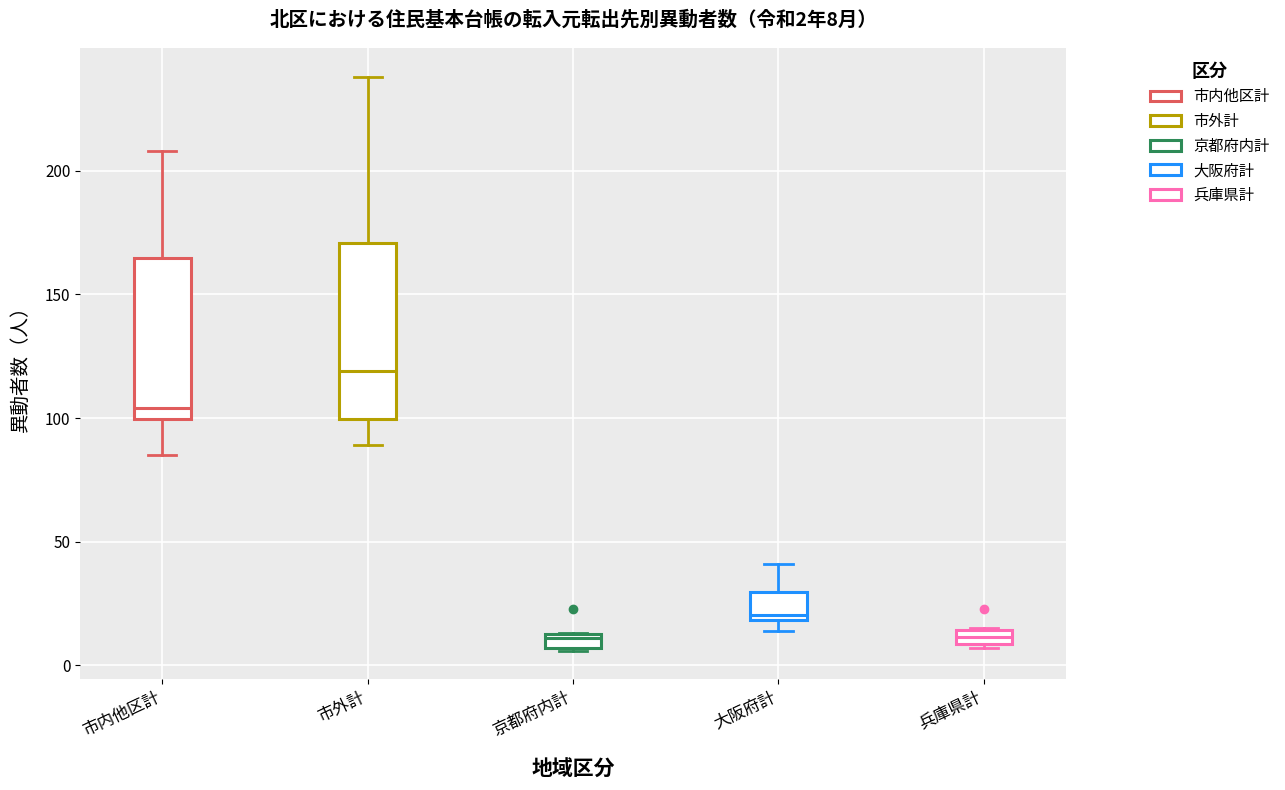

Comparing the boxes themselves (not the whiskers), which one is the tallest?

市外計